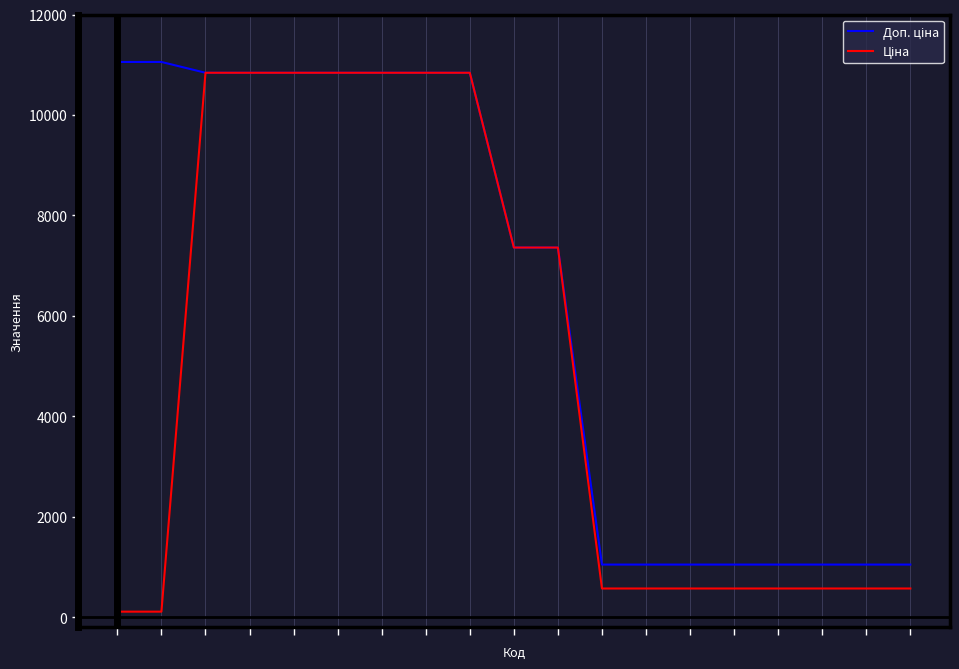

What is the maximum value shown in the chart?

11055.0